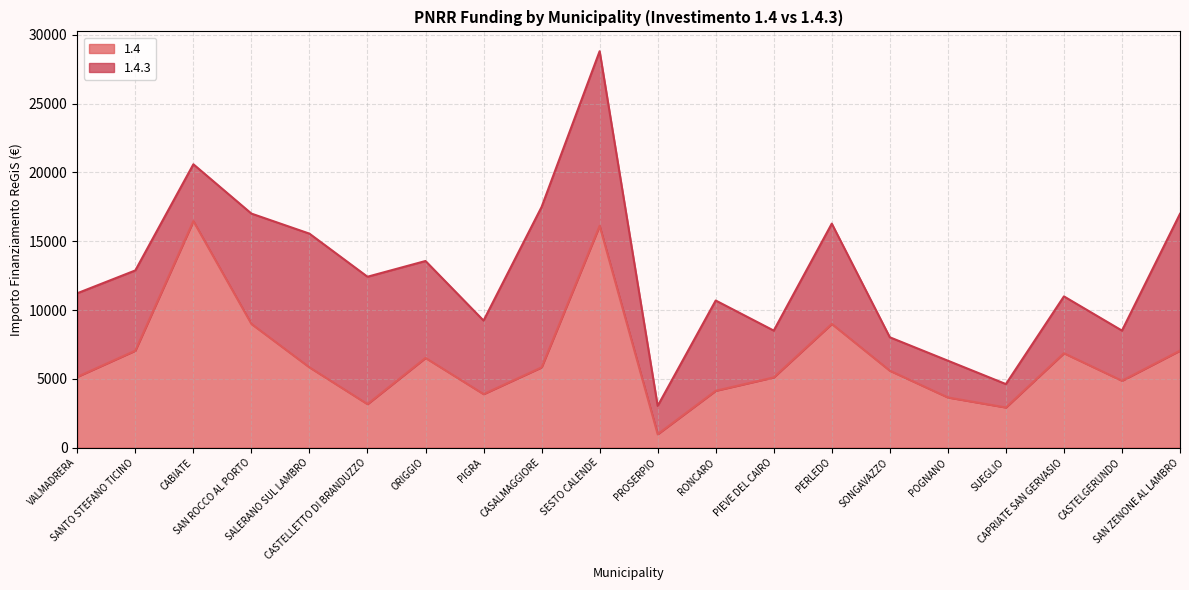

True or false: the data shows 971 at PIGRA.

False